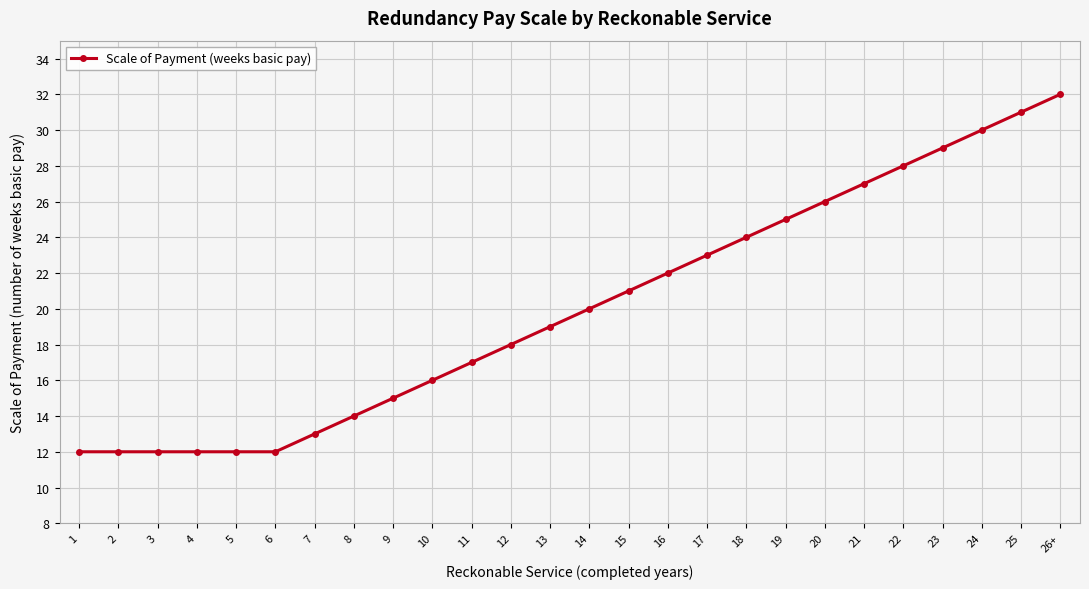

What is the label of the 7th point from the left?

7